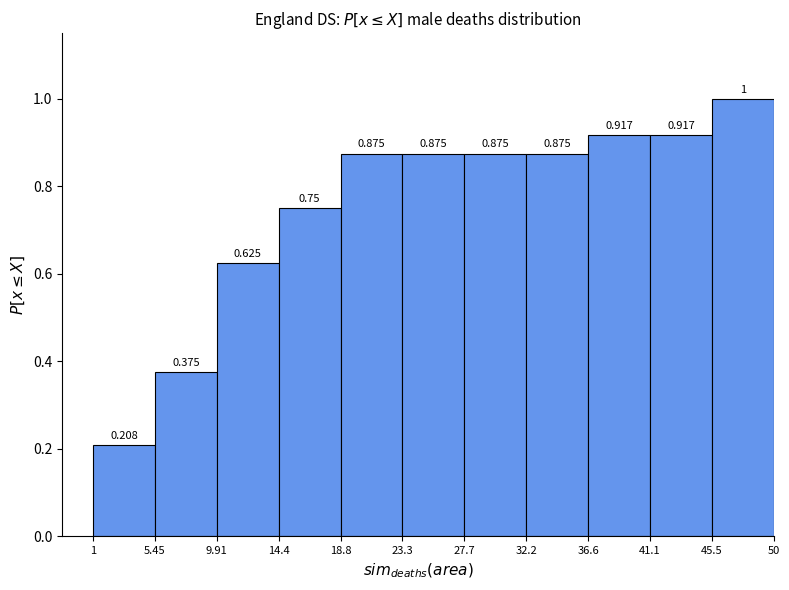

Which range on the x-axis has the tallest bar?

45.5 to 50